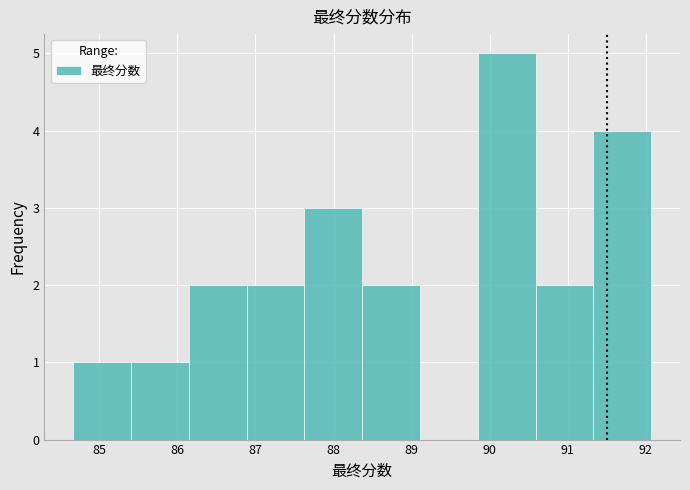

Reading left to right, list every bar in this chart as the range it spans on the x-axis followed by its height. Neither the bar edges nor the heights are printed on the chart, so give them approximately, as read against the axes.

84.7 to 85.4: 1
85.4 to 86.1: 1
86.1 to 86.9: 2
86.9 to 87.6: 2
87.6 to 88.4: 3
88.4 to 89.1: 2
89.1 to 89.8: 0
89.8 to 90.6: 5
90.6 to 91.3: 2
91.3 to 92.1: 4